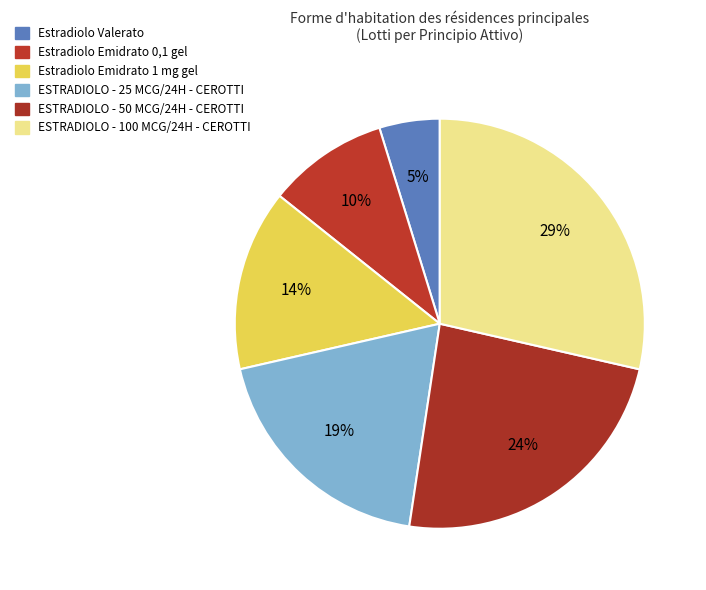

Does Estradiolo Valerato represent more than half of the total?

No